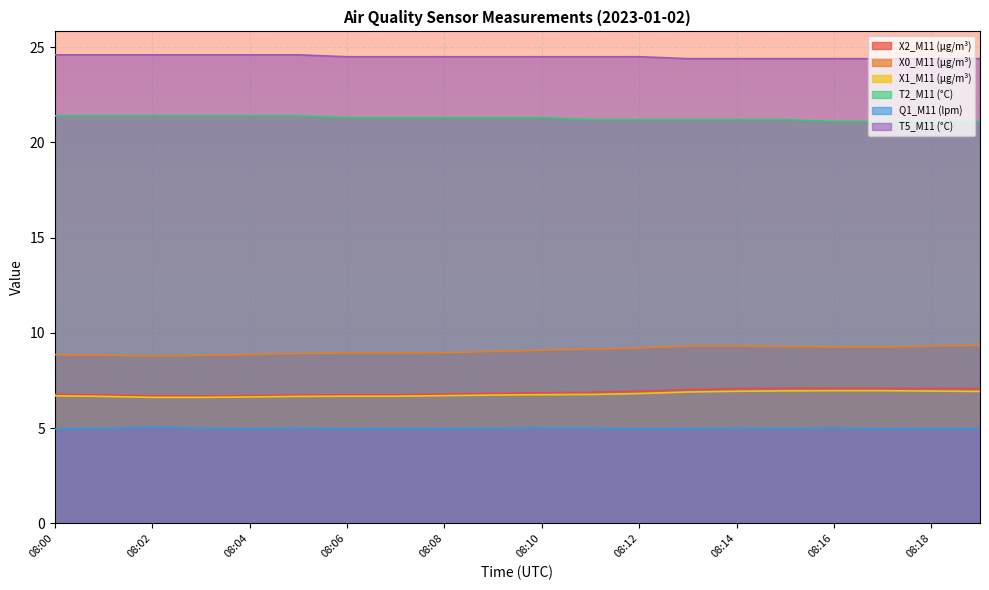

Where is the first local maximum for Q1_M11 (lpm)?

08:02